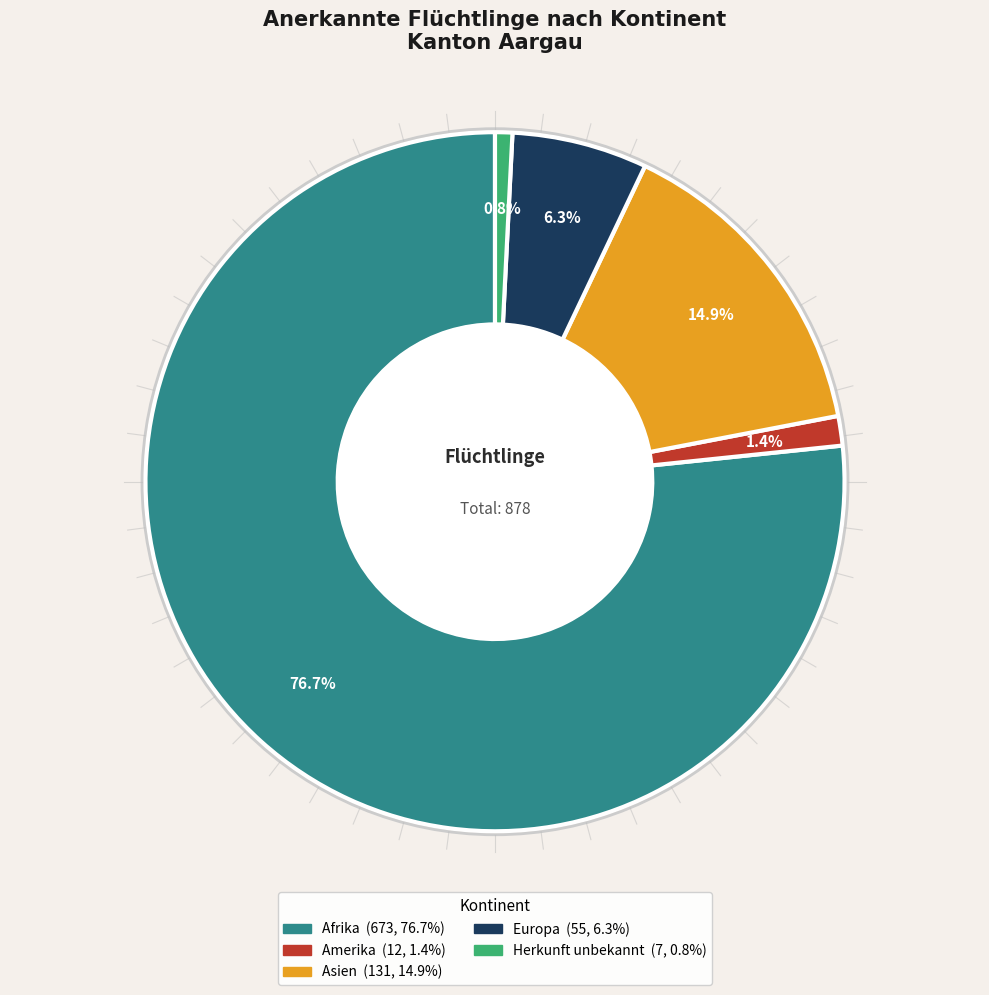

Is it true that Afrika is 77% of the pie?

True